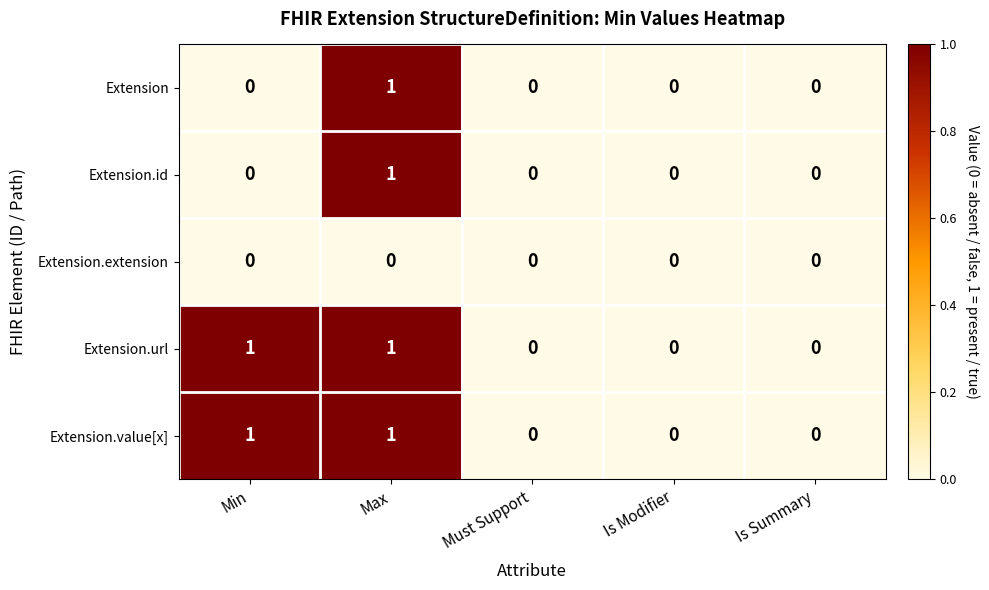

True or false: Extension has a value of 0 at Must Support.

True